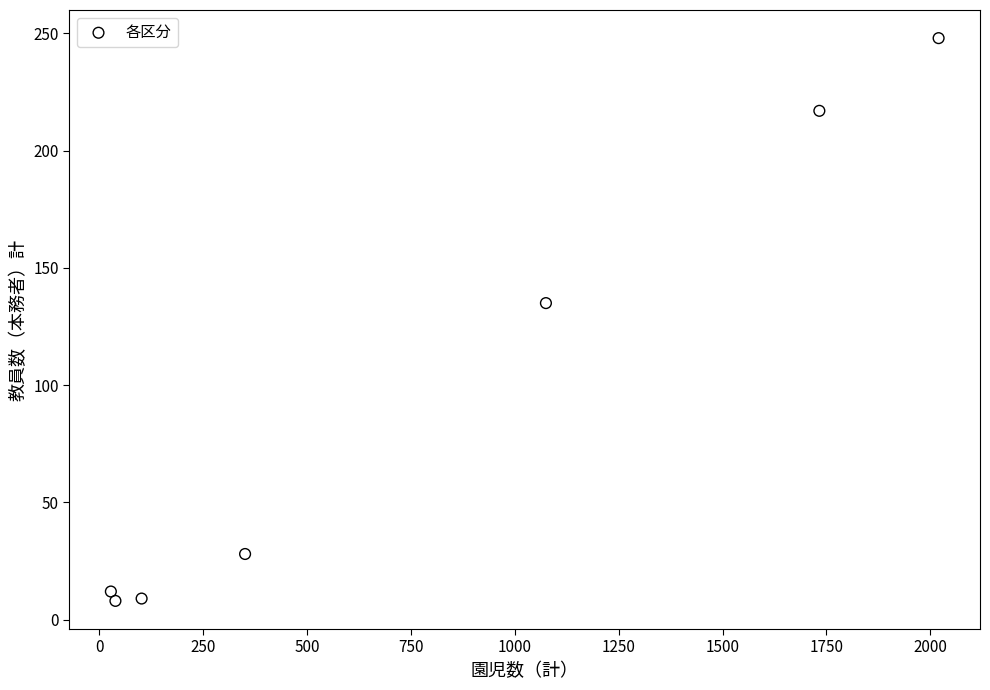

What Y value in the scatter plot is closest to 128?

135